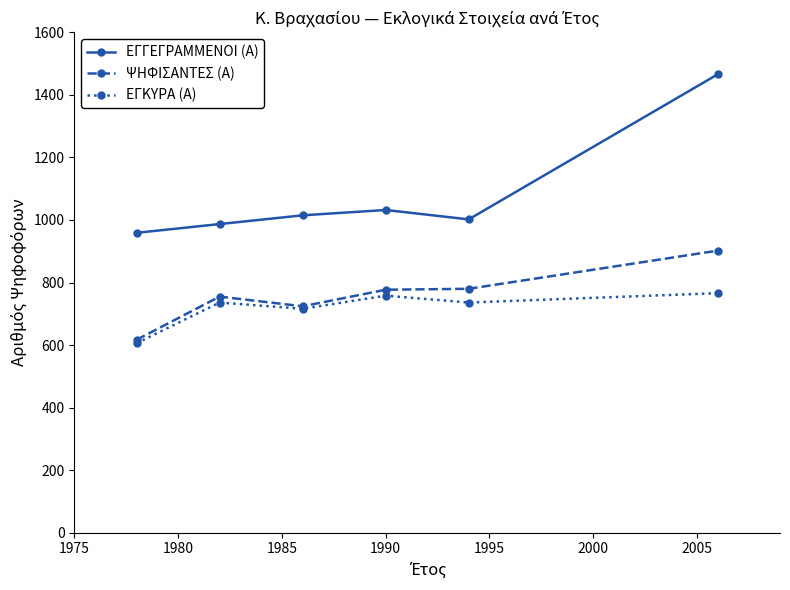

What is the value of the ΕΓΚΥΡΑ (Α) point at the 5th from the left?

736